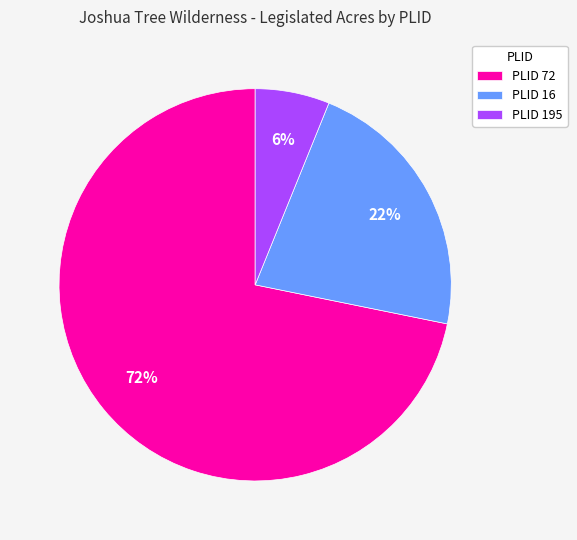

Which has a higher value, PLID 195 or PLID 16?

PLID 16